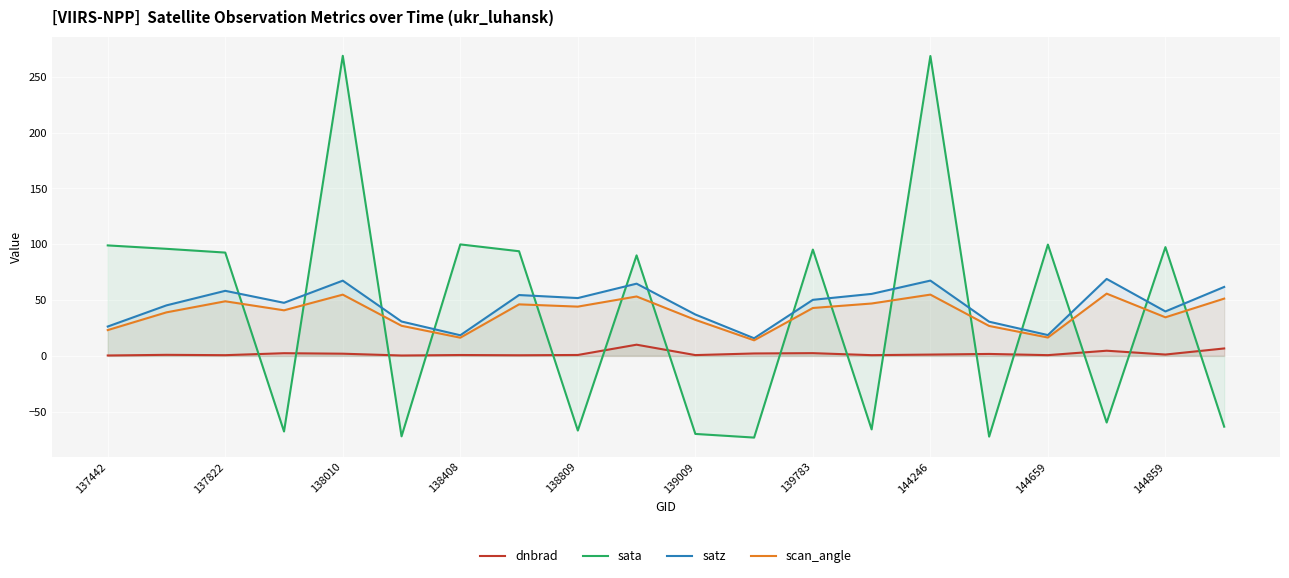

How many values in the scan_angle series exceed 42?

10